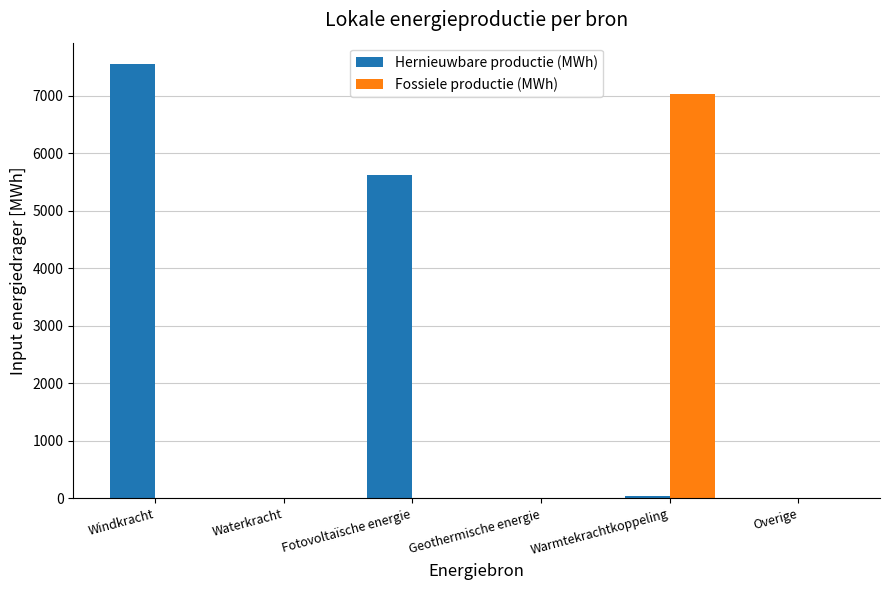

What is the highest value of the Hernieuwbare productie (MWh) series?

7544.6